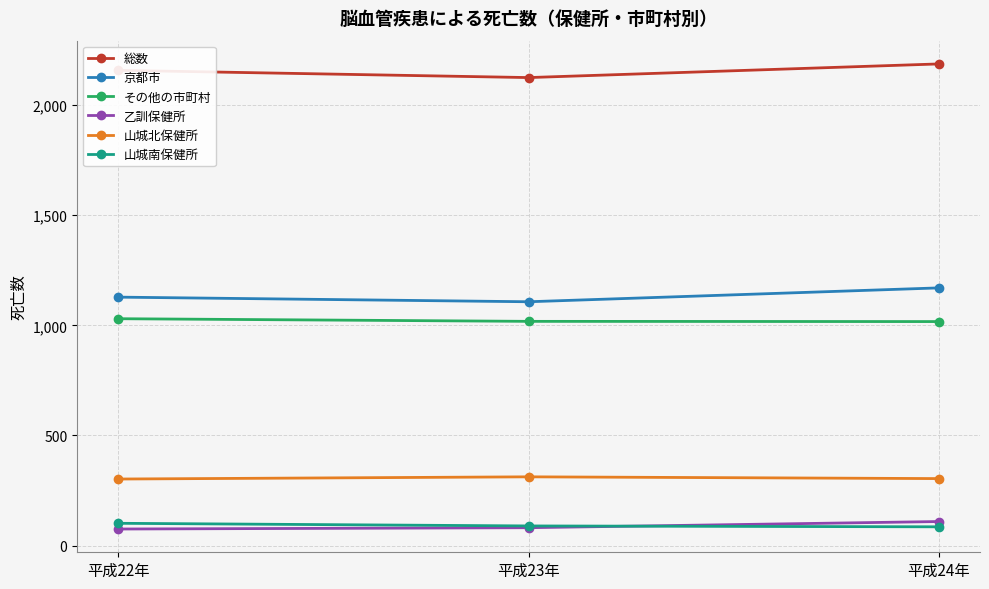

At which label does 山城南保健所 first exceed 89?

平成22年